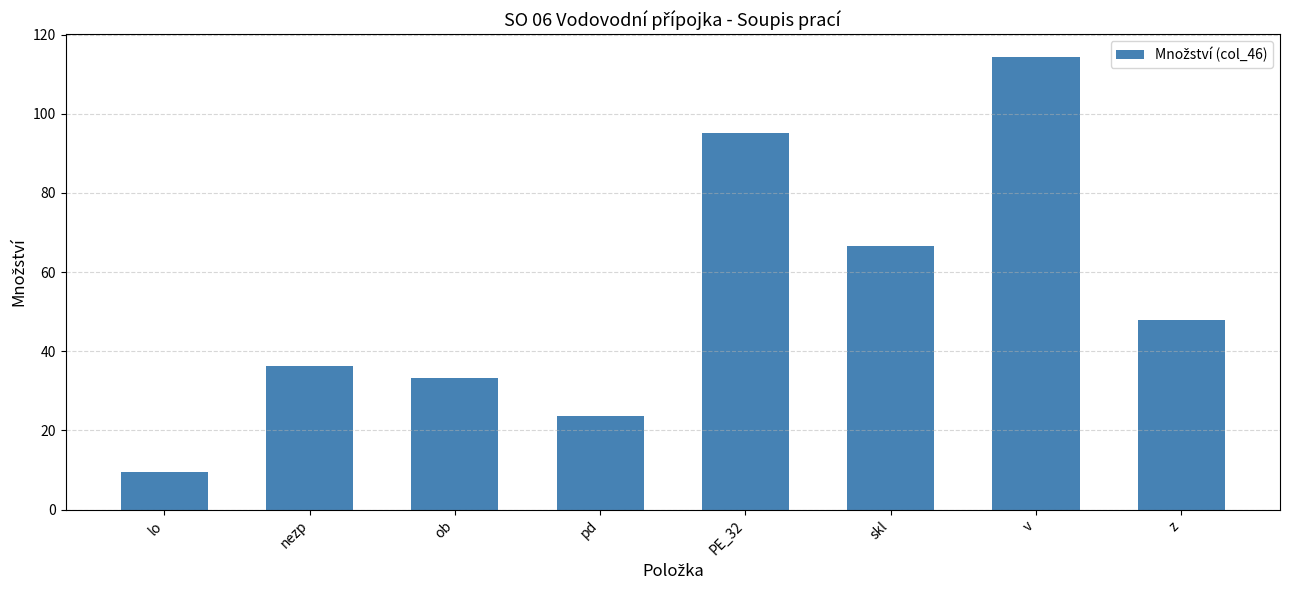

What is the greatest value displayed?

114.4